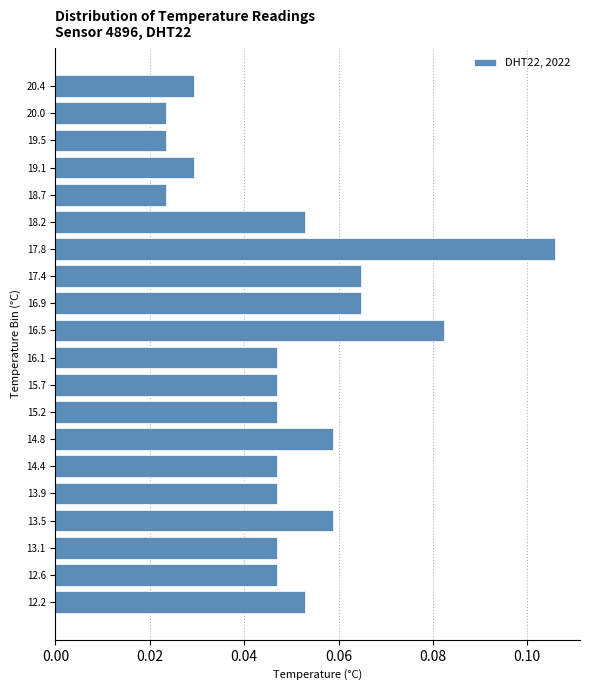

Which has a higher value, 12.2 or 17.4?

17.4